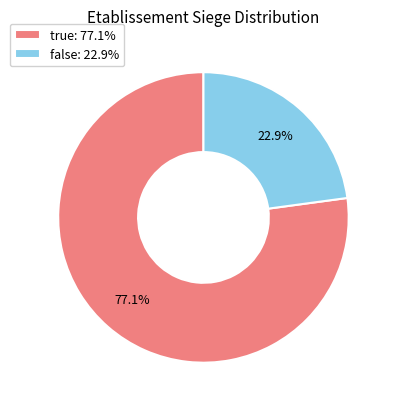

What is the majority slice?

true